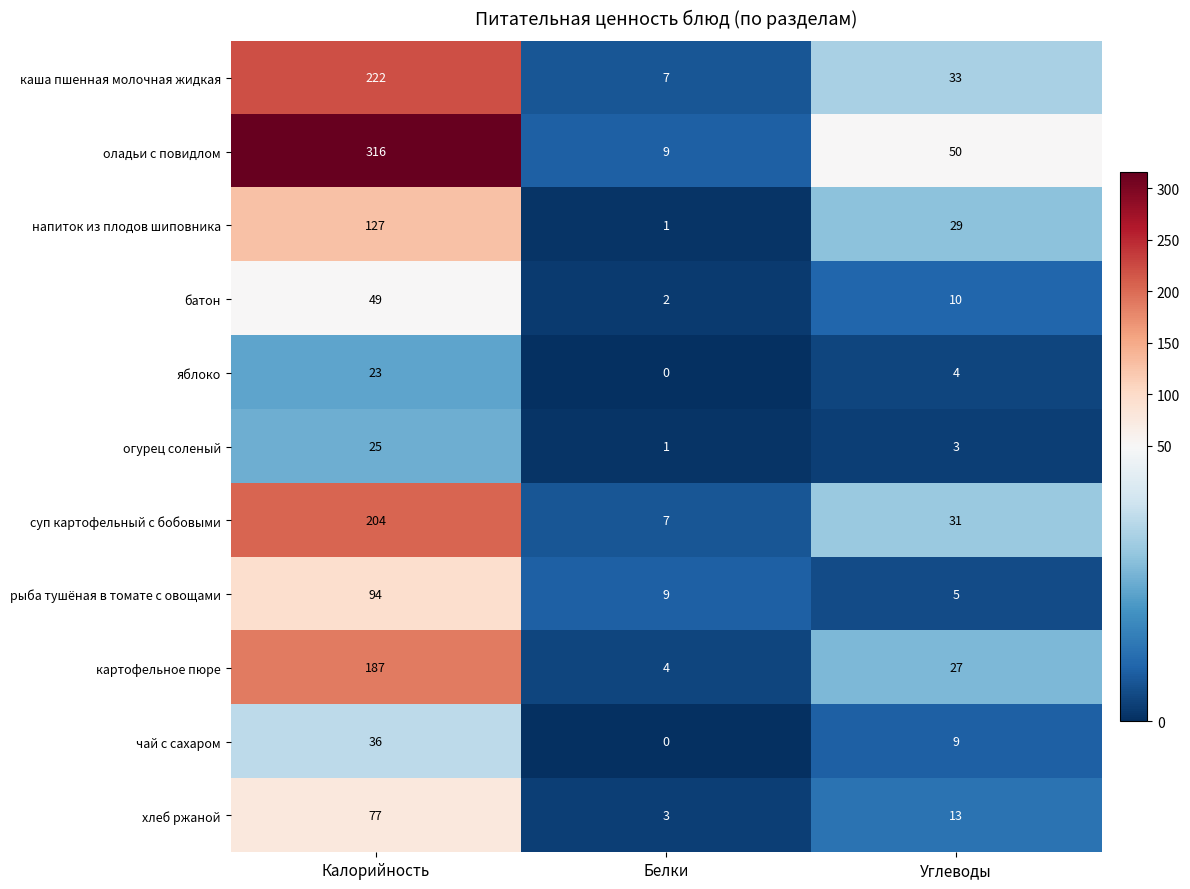

At Калорийность, list the series in order from smallest to largest.

яблоко, огурец соленый, чай с сахаром, батон, хлеб ржаной, рыба тушёная в томате с овощами, напиток из плодов шиповника, картофельное пюре, суп картофельный с бобовыми, каша пшенная молочная жидкая, оладьи с повидлом